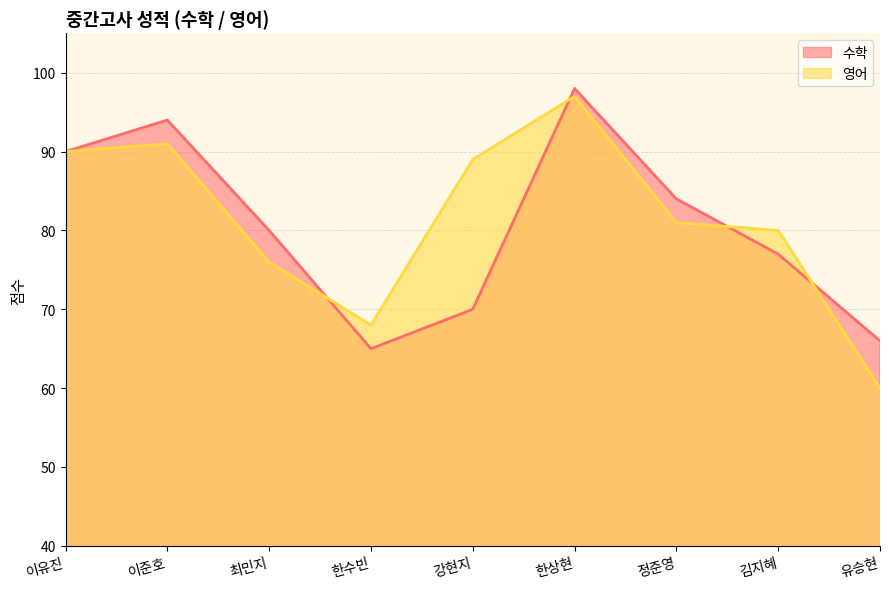

How many lines are shown in the chart?

2